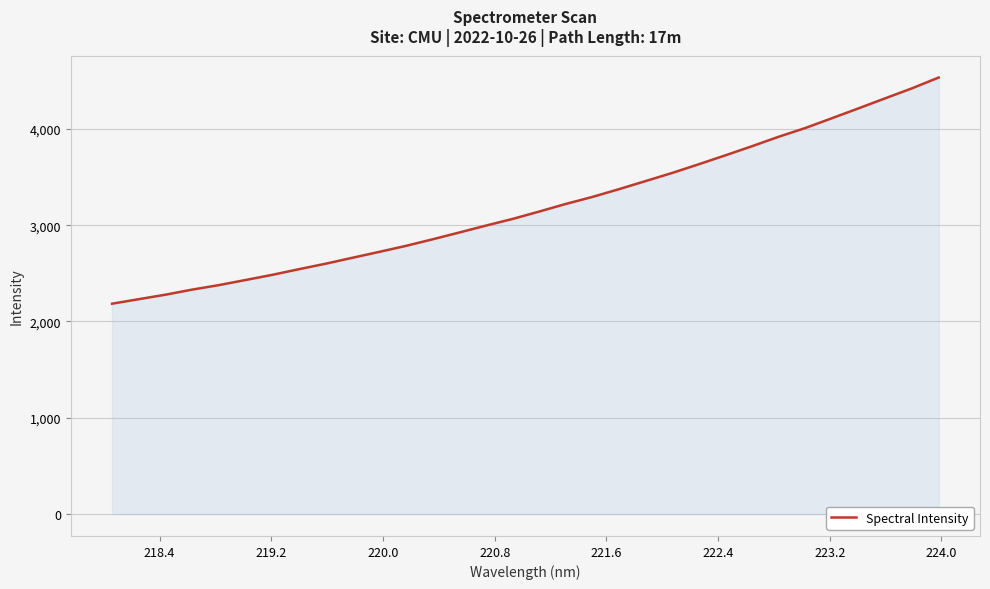

What is the smallest value displayed?

2184.9